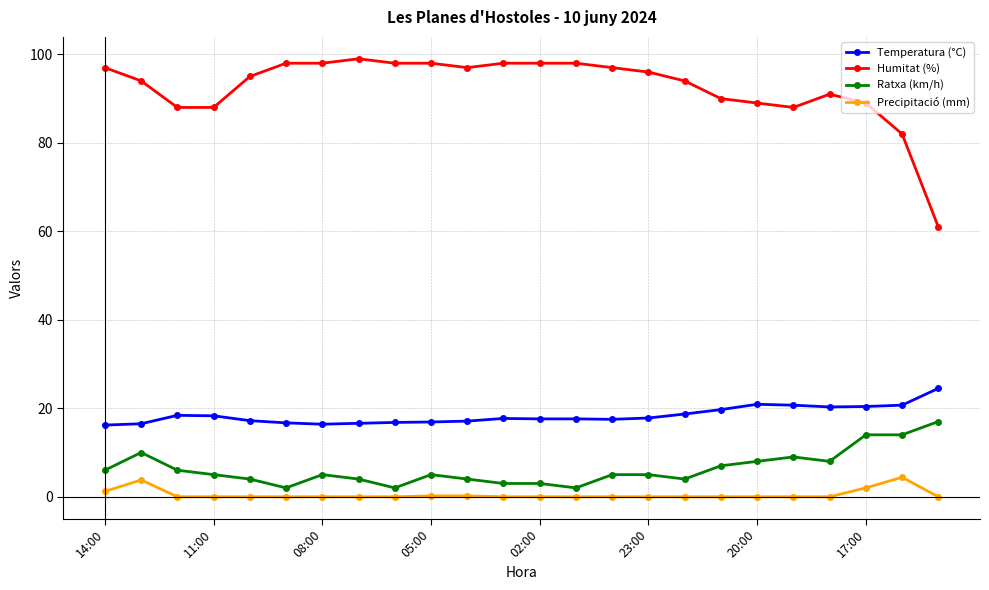

True or false: Temperatura (°C) and Humitat (%) cross at least once.

False